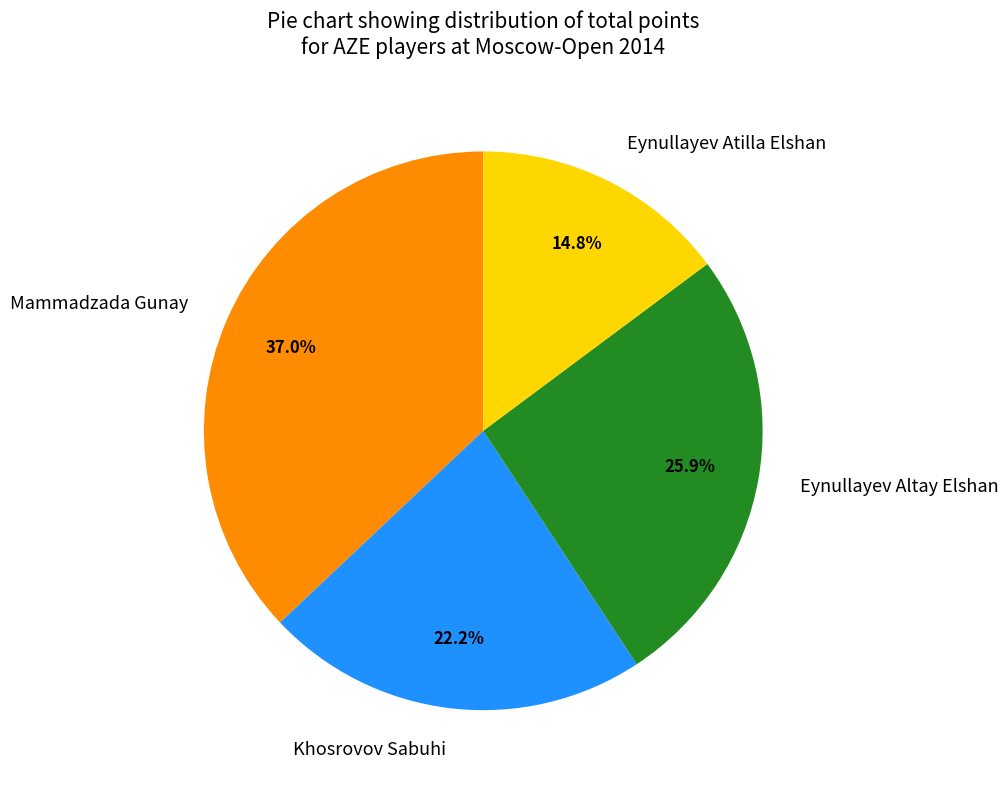

What percentage do Eynullayev Altay Elshan and Khosrovov Sabuhi together represent?

48.1%